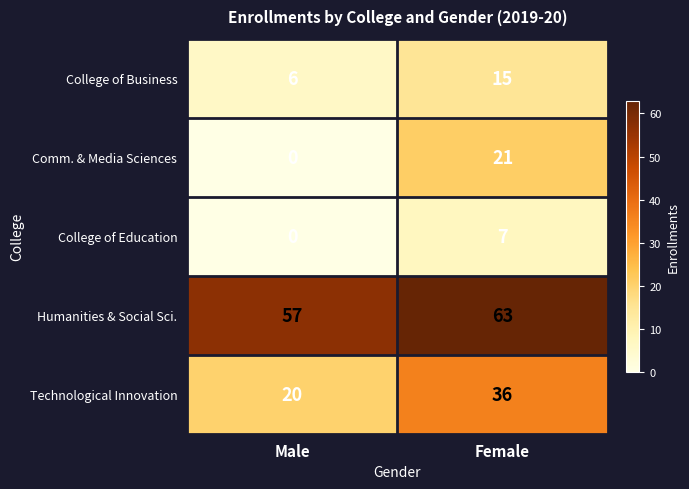

What is the difference between the highest and lowest values at Female?

56